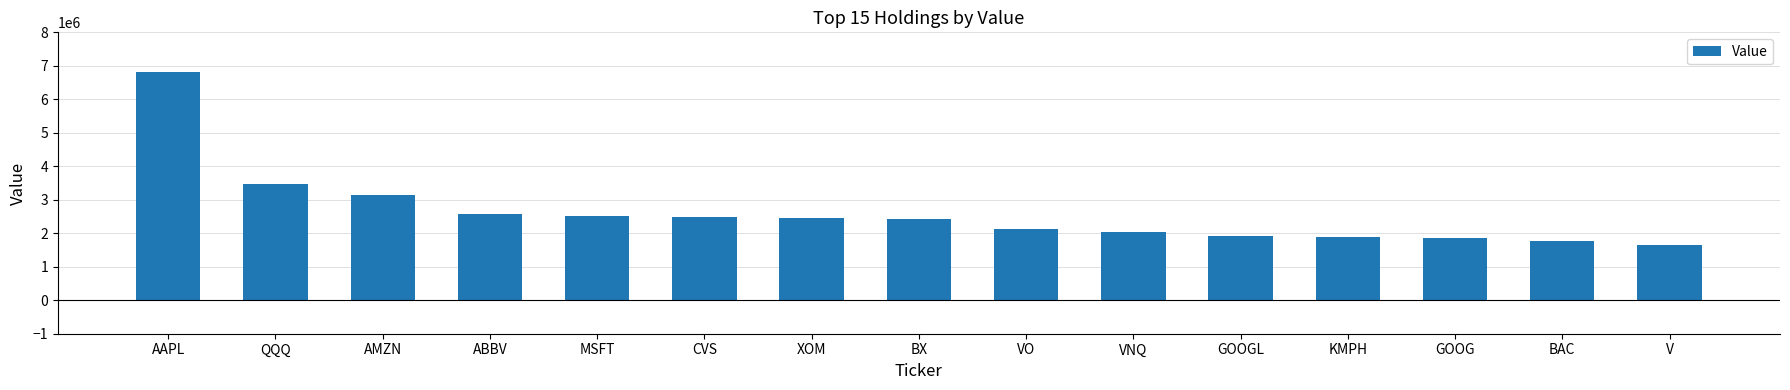

What is the difference between the values at XOM and QQQ?

1016000